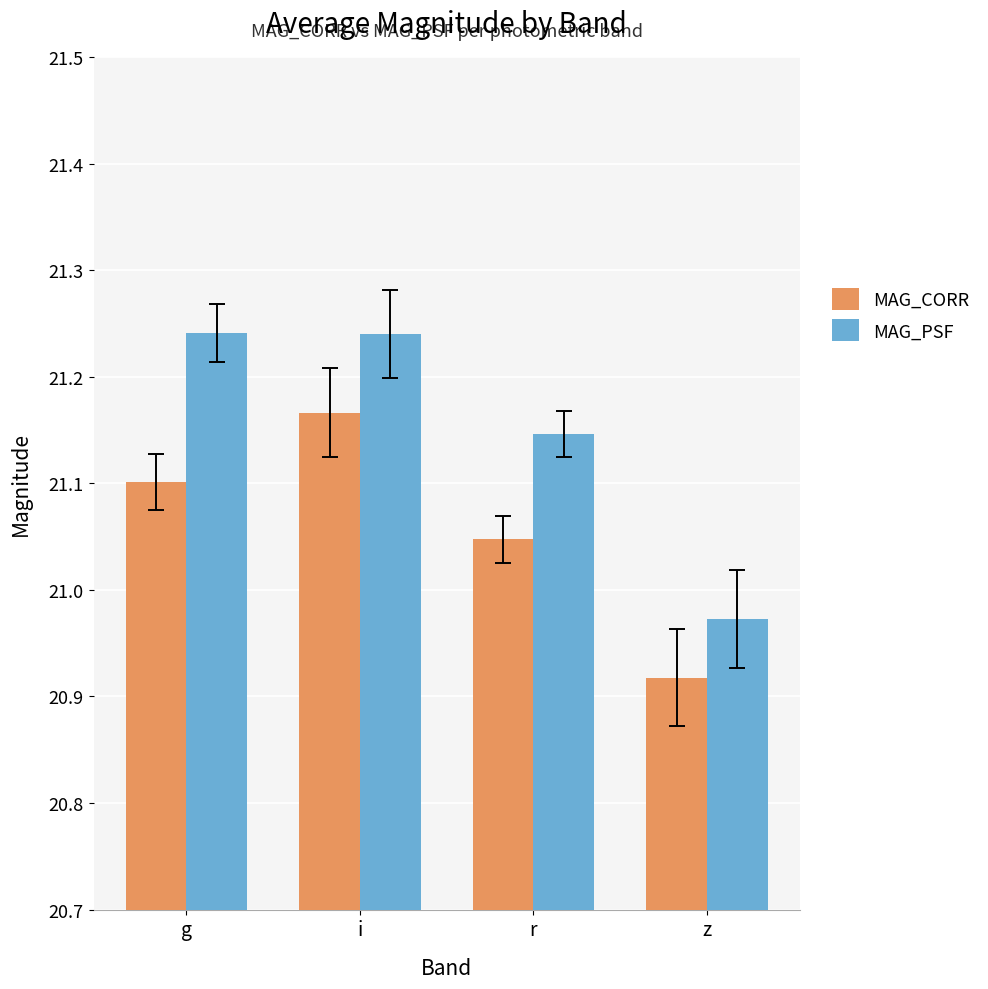

Are the bars grouped side by side (vs. stacked)?

Yes